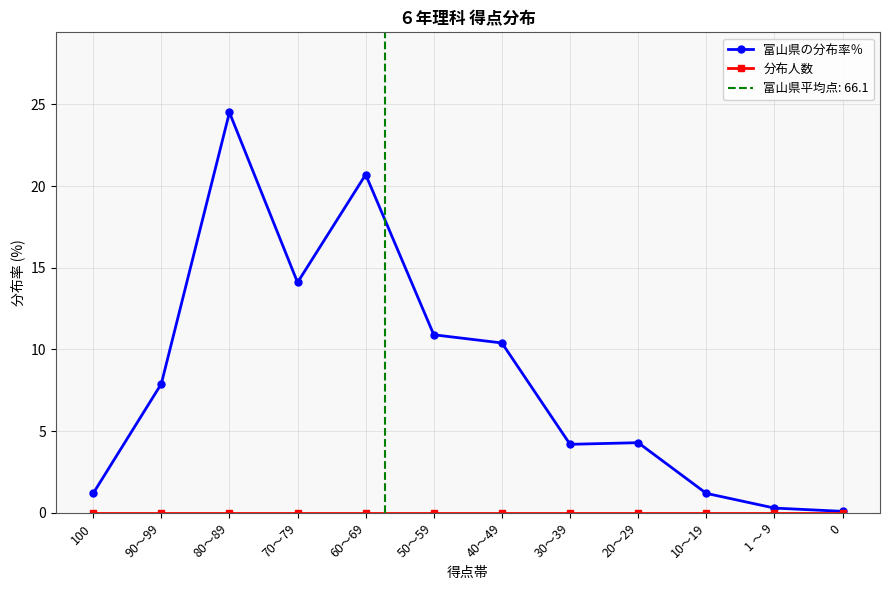

What are all the series names shown in the legend?

富山県の分布率％, 分布人数